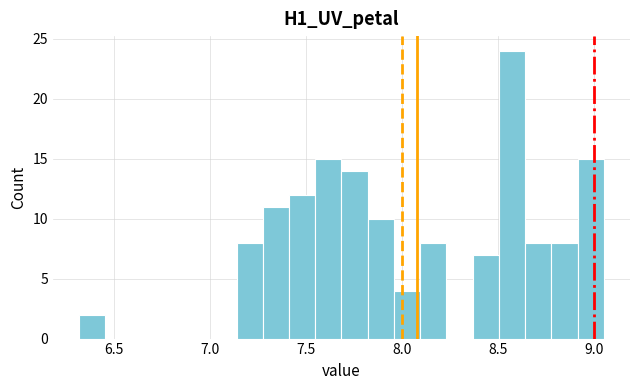

Around what value on the x-axis is the tallest bar? Give the approximate position of its centre, as read against the axis.

8.55